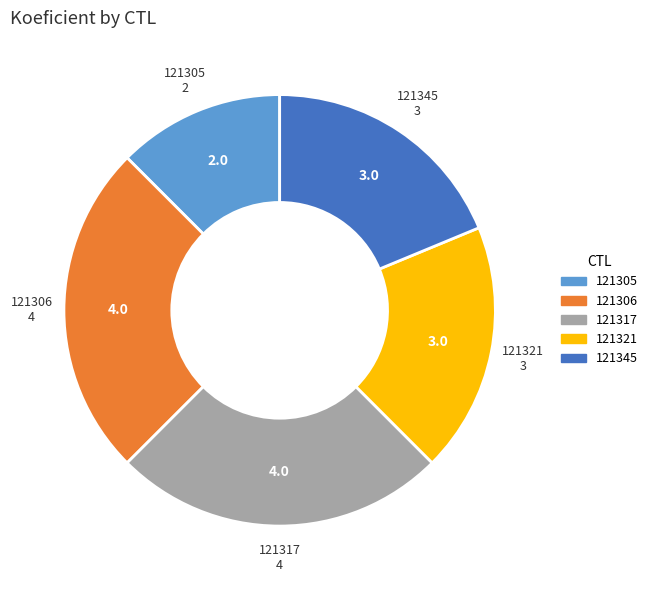

Do 121305 and 121345 together represent more than half of the pie?

No